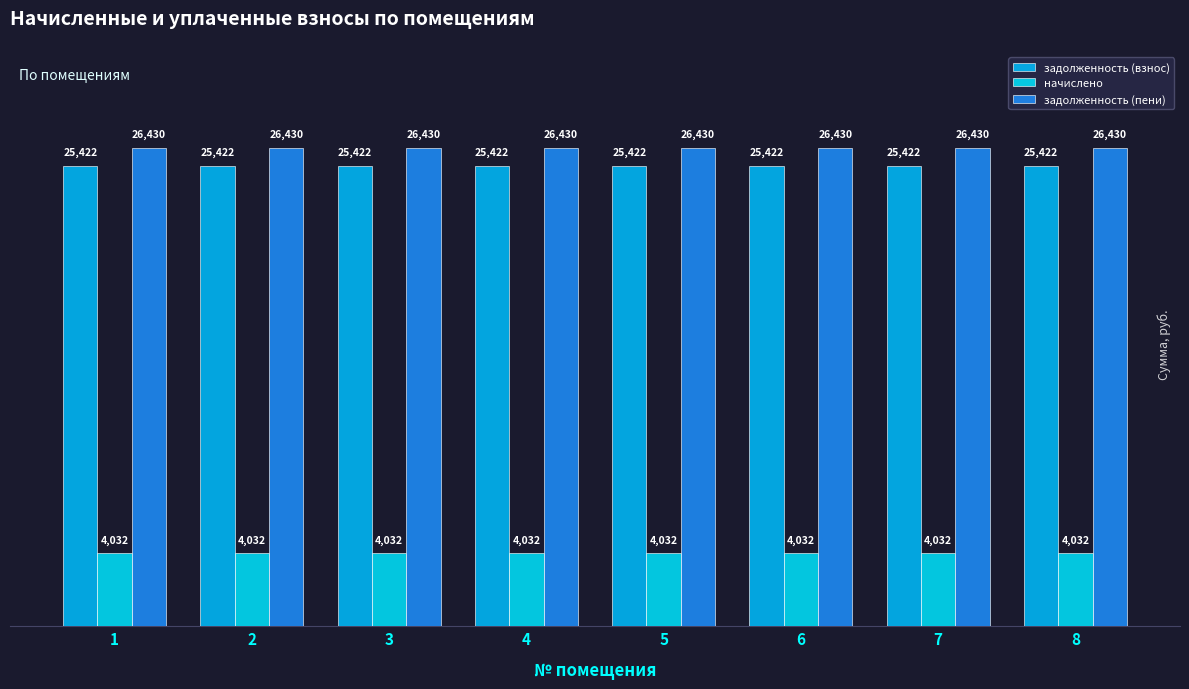

Reading right to left, what are all the values shown in this chart?

задолженность (взнос): 25421.8	25421.8	25421.8	25421.8	25421.8	25421.8	25421.8	25421.8
начислено: 4032.0	4032.0	4032.0	4032.0	4032.0	4032.0	4032.0	4032.0
задолженность (пени): 26429.8	26429.8	26429.8	26429.8	26429.8	26429.8	26429.8	26429.8